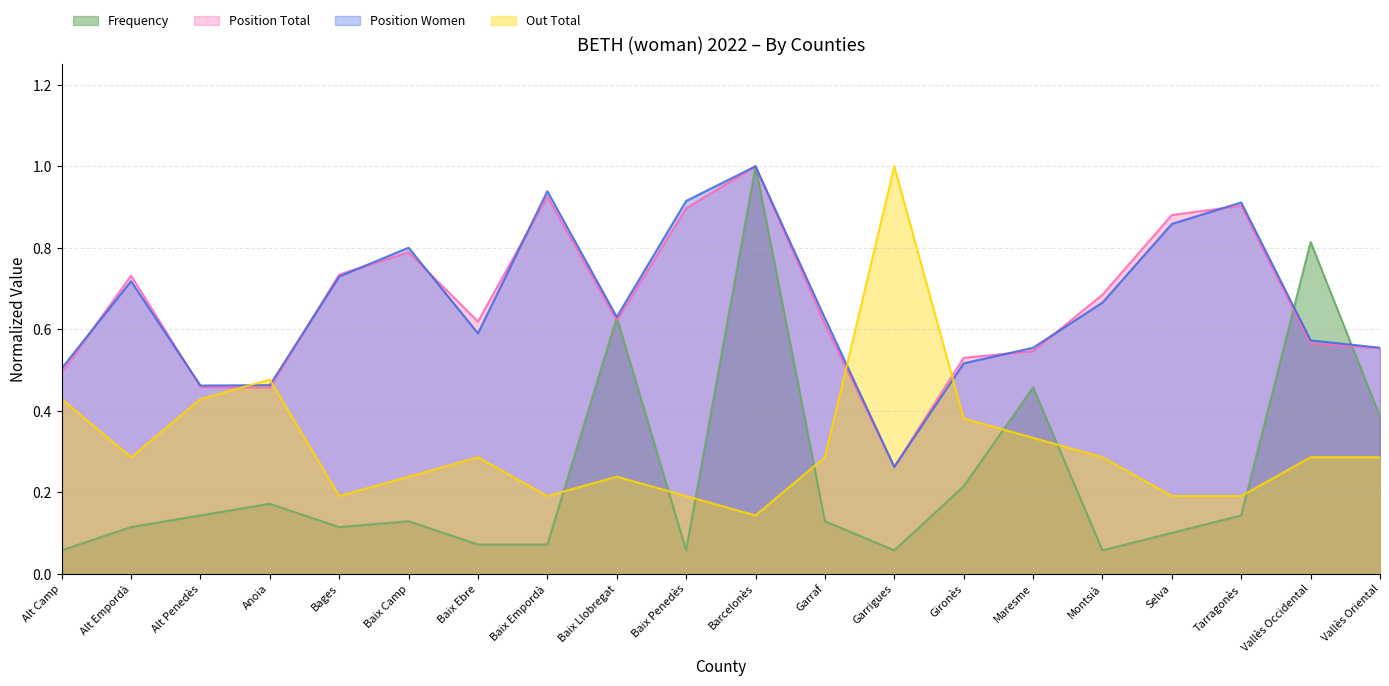

What is the label of the 12th point from the left?

Garraf